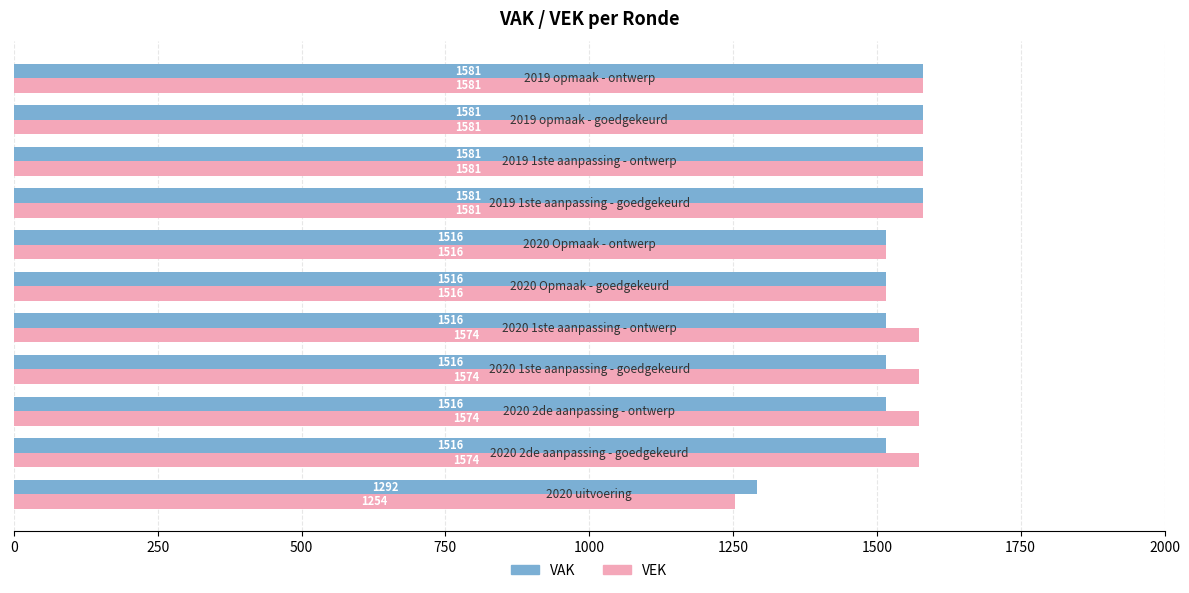

List the series in order of their overall mean, lowest first.

VAK, VEK